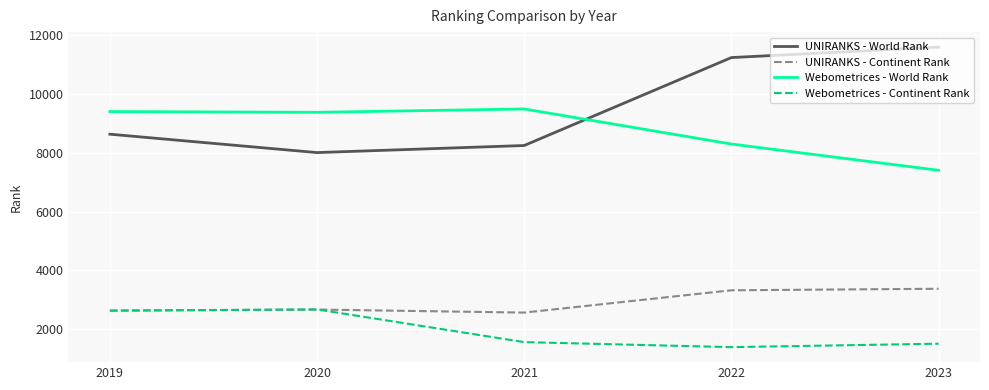

What is the average value of the Webometrices - Continent Rank series?

1947